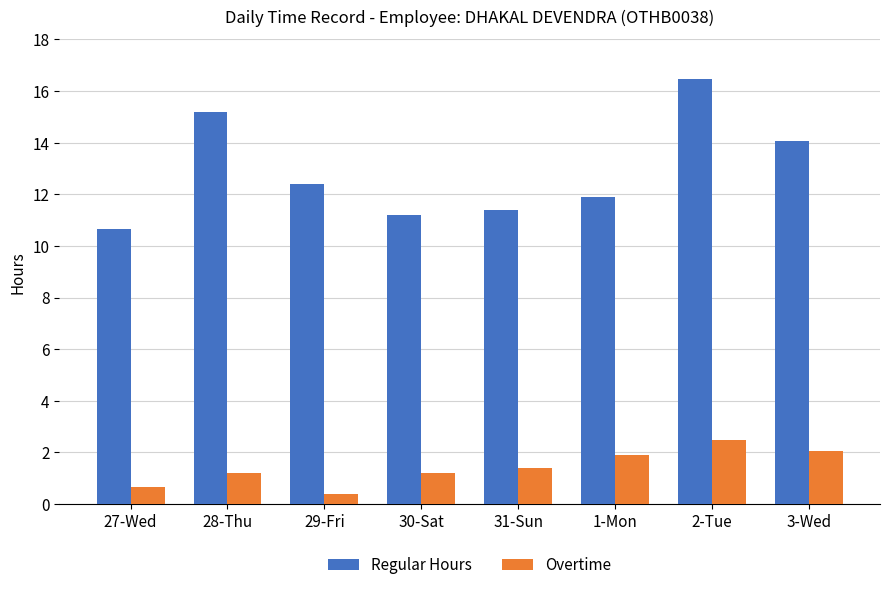

Reading left to right, what are all the values shown in this chart?

Regular Hours: 10.7	15.2	12.4	11.2	11.4	11.9	16.5	14.1
Overtime: 0.7	1.2	0.4	1.2	1.4	1.9	2.5	2.1